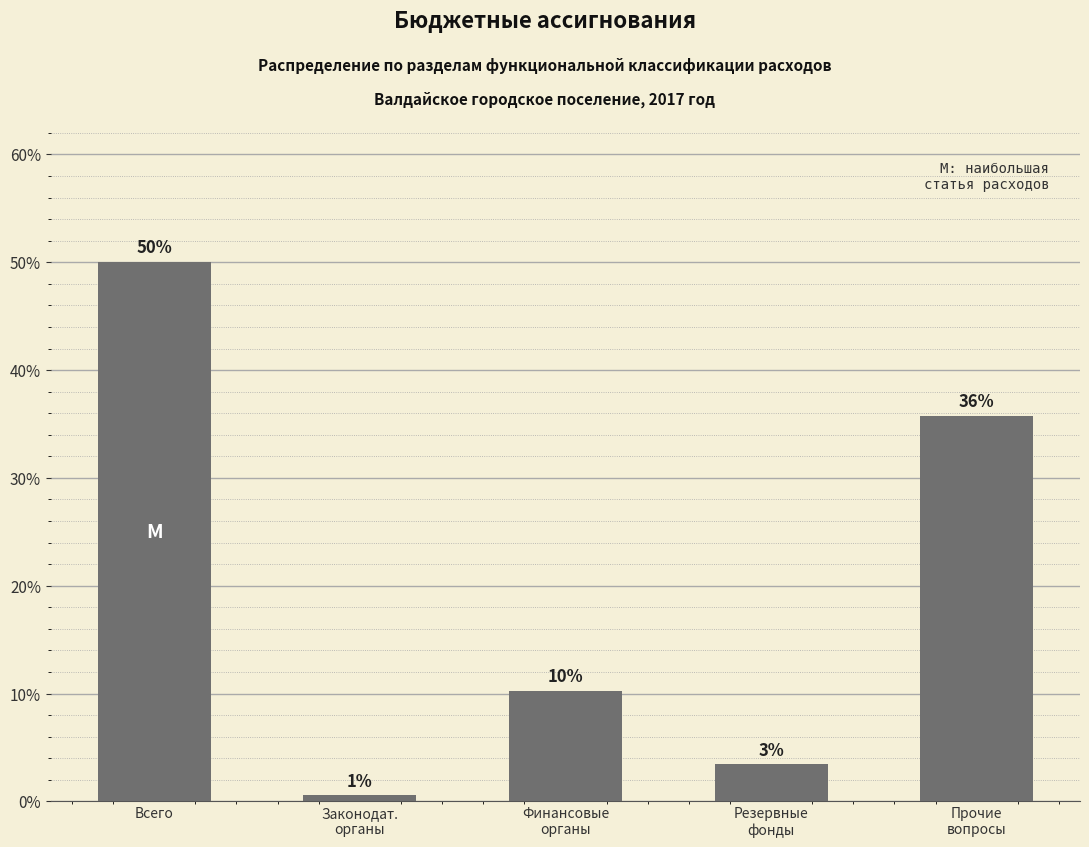

The value at Резервные
фонды is 3.4. True or false?

True